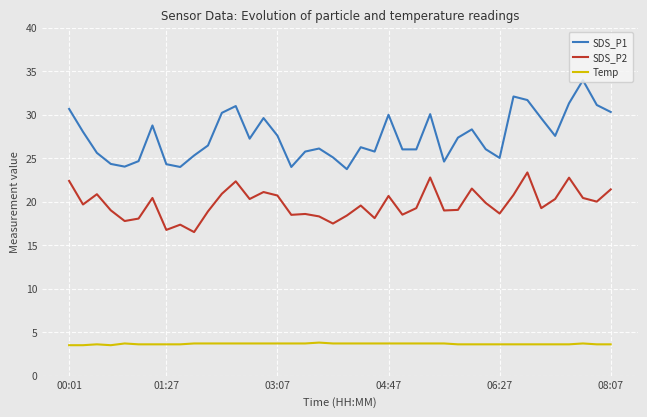

List the series in order of their peak value, highest first.

SDS_P1, SDS_P2, Temp